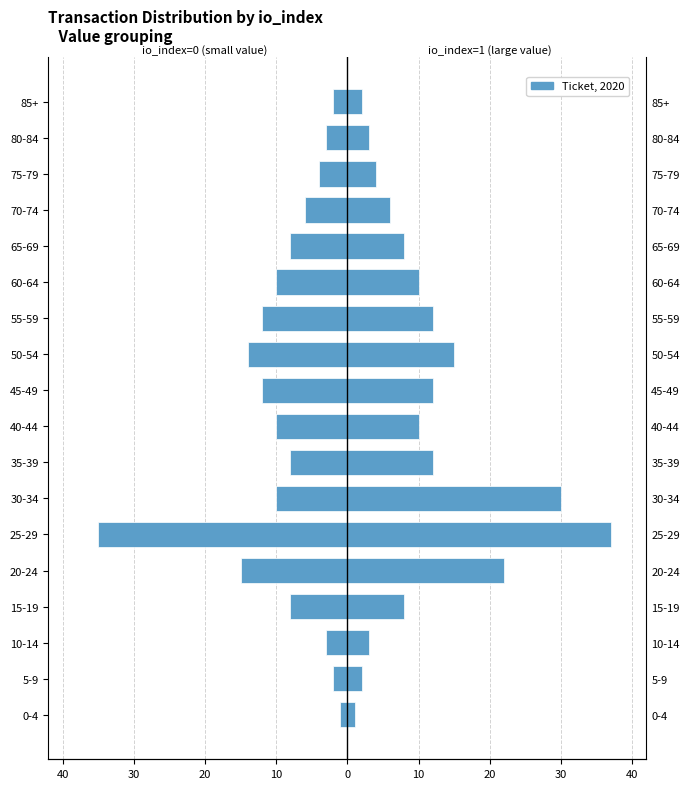

What is the minimum value shown in the chart?

-35